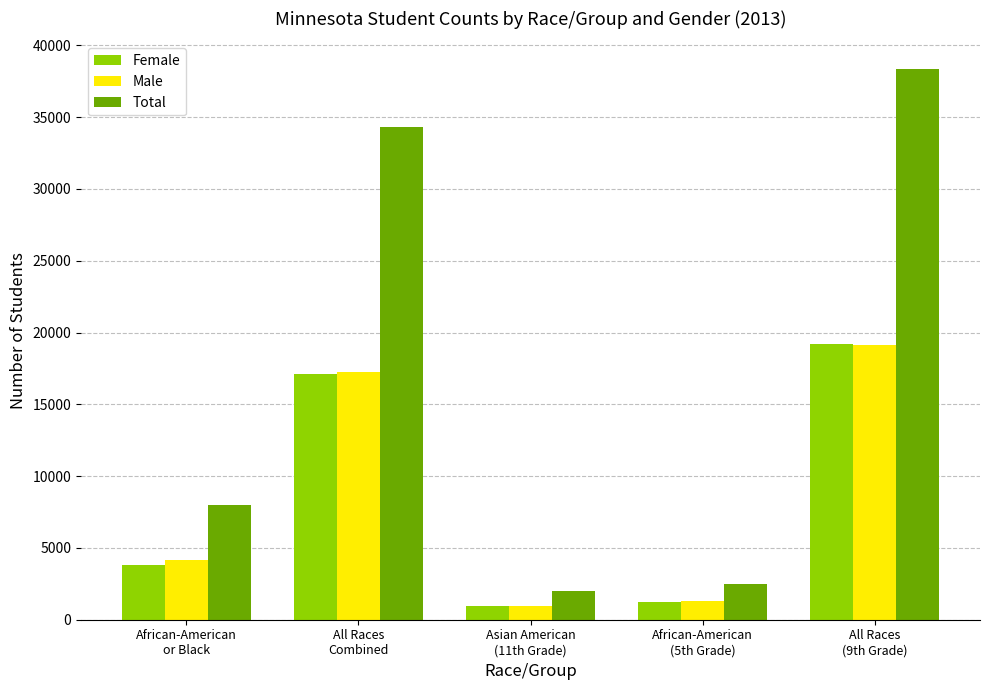

Which series has the widest spread of values?

Total